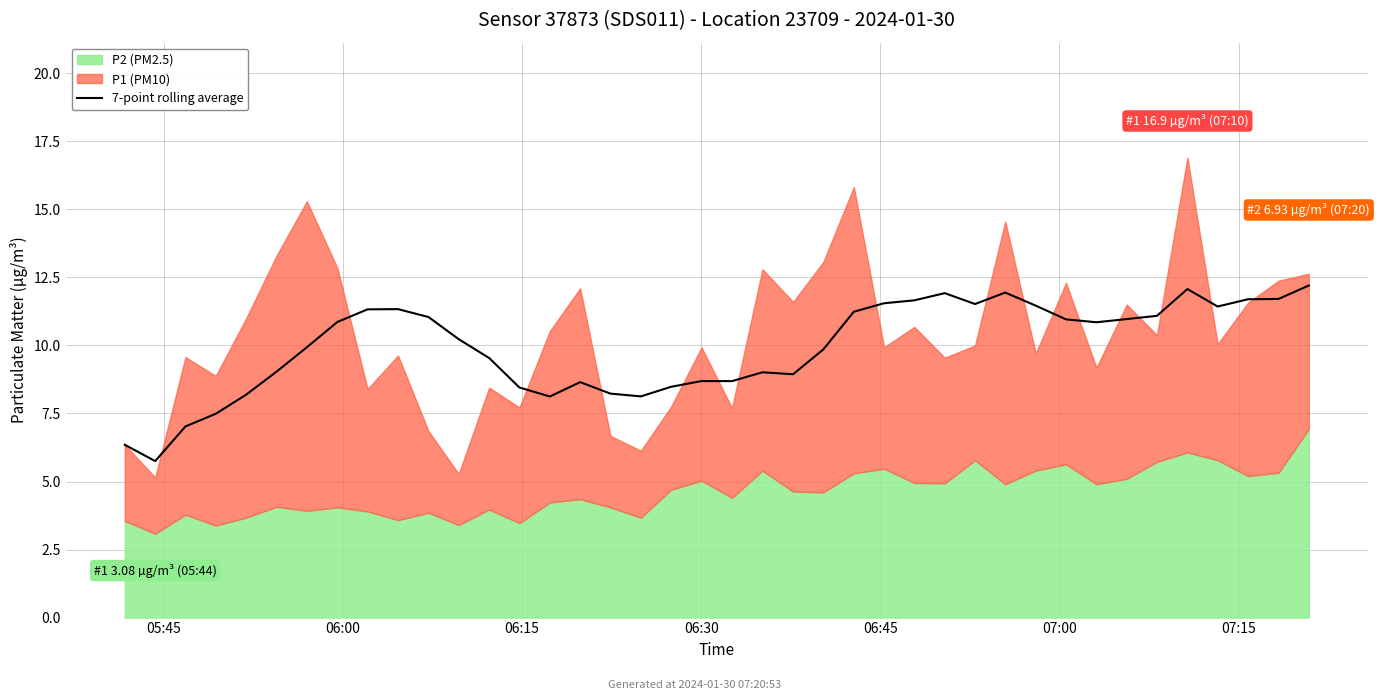

What is the lowest value of the 7-point rolling average series?

5.8